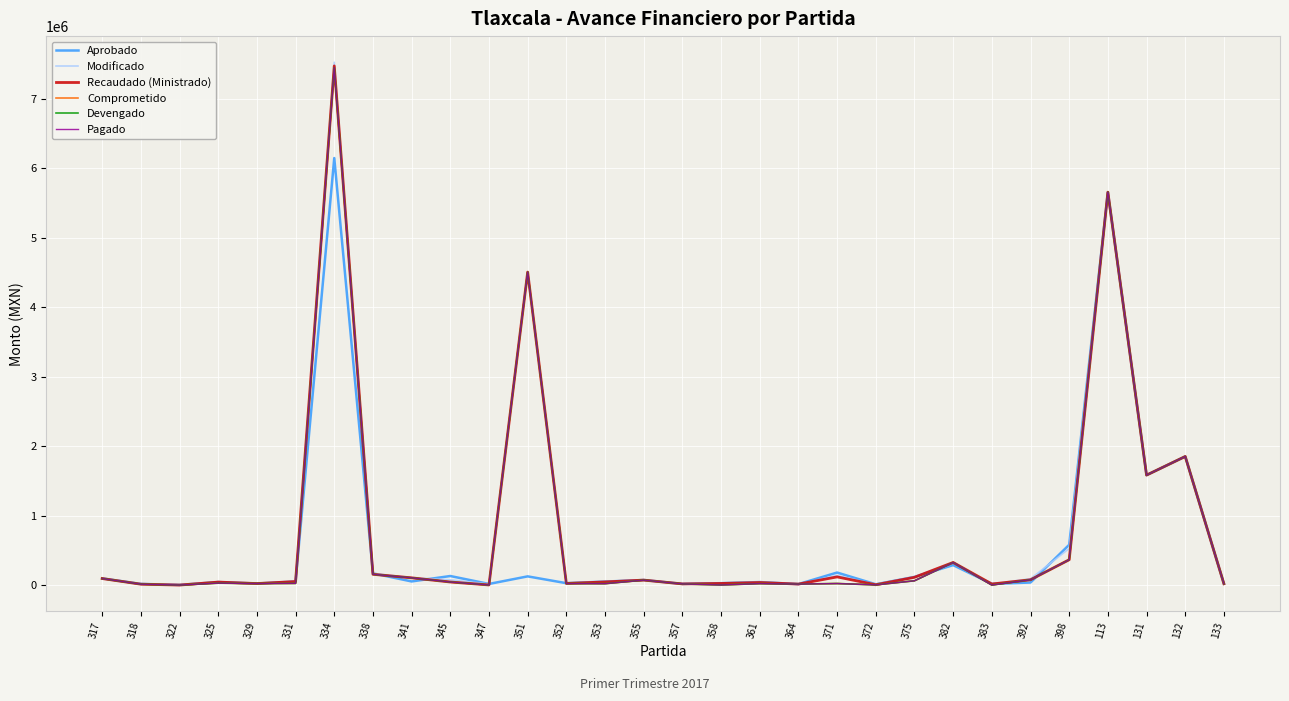

True or false: Modificado and Aprobado cross at least once.

True